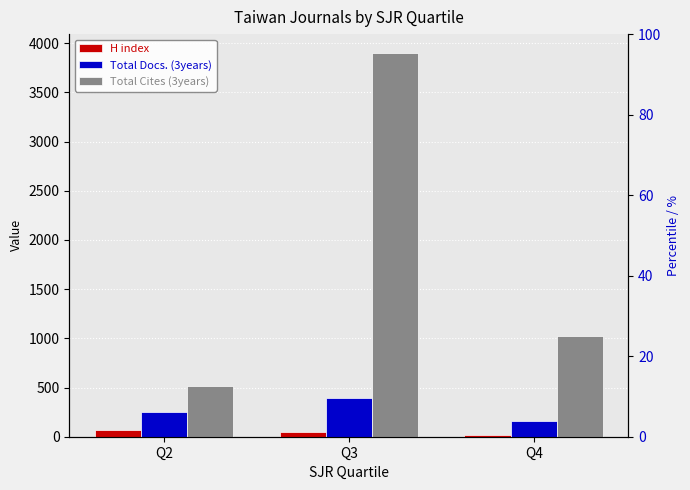

List the labels in order of Total Cites (3years) value, largest first.

Q3, Q4, Q2